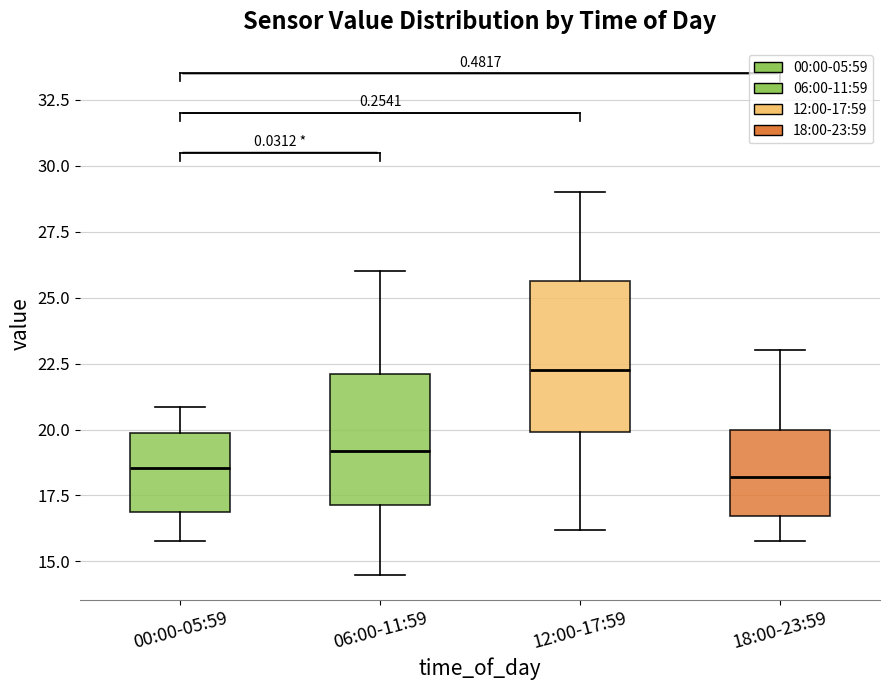

Reading left to right, read every box against the y-axis: the position of its median line, the range the box covers, and the ends of its whiskers. The values are not printed on the chart, so give them approximately, as read against the axis.

00:00-05:59: median 18.5, box 17.0 to 20.0, whiskers 16.0 to 21.0
06:00-11:59: median 19.0, box 17.0 to 22.0, whiskers 14.5 to 26.0
12:00-17:59: median 22.5, box 20.0 to 25.5, whiskers 16.0 to 29.0
18:00-23:59: median 18.0, box 16.5 to 20.0, whiskers 16.0 to 23.0